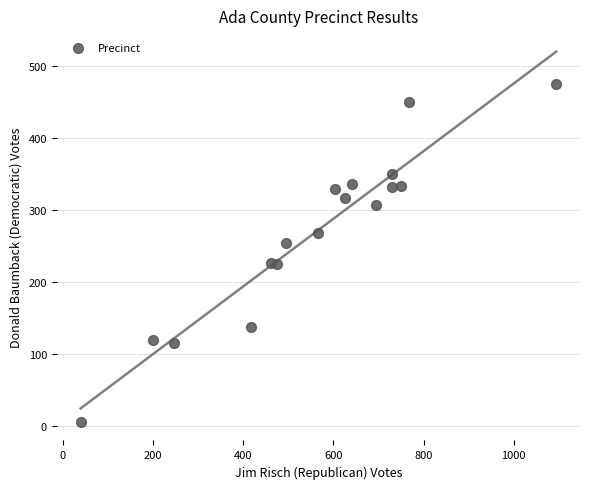

What is the range of X values (max minus min)?

1054